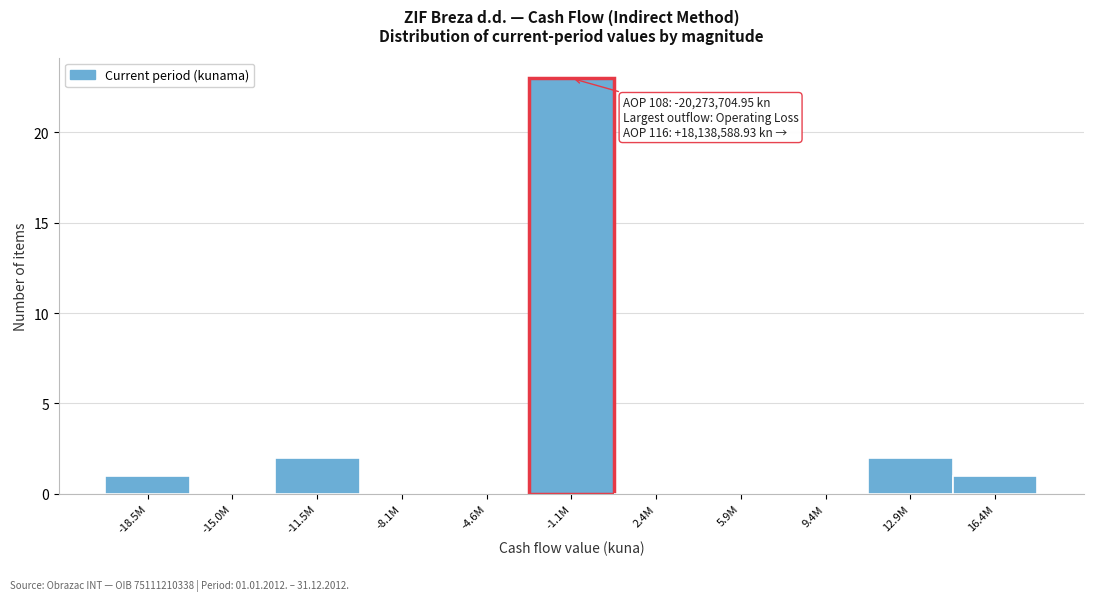

Reading left to right, extract all data points from this chart.

-18.5M=1	-15.0M=0	-11.5M=2	-8.1M=0	-4.6M=0	-1.1M=23	2.4M=0	5.9M=0	9.4M=0	12.9M=2	16.4M=1